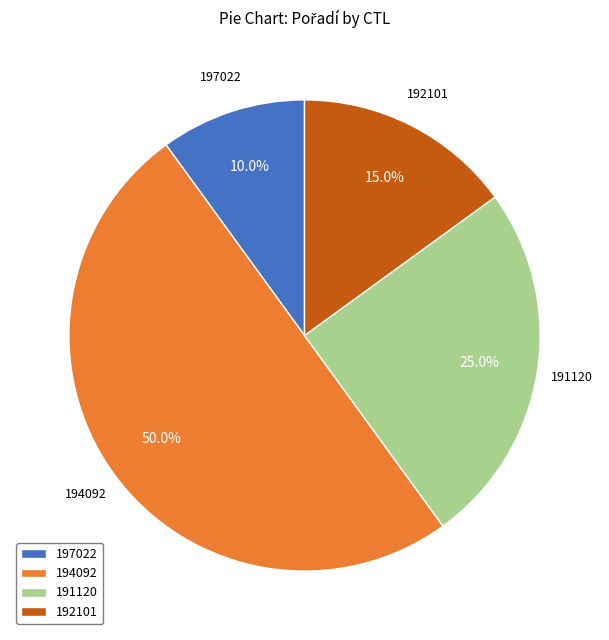

What is the ratio of the value at 191120 to the value at 197022?

2.5